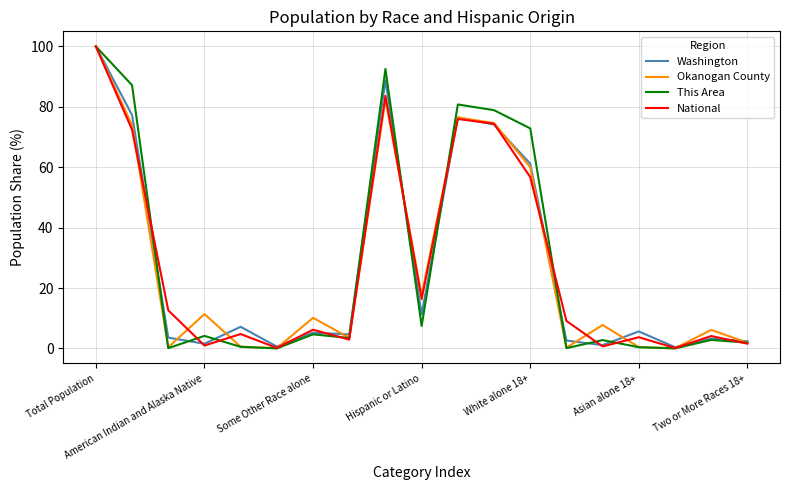

Which series has the widest spread of values?

This Area